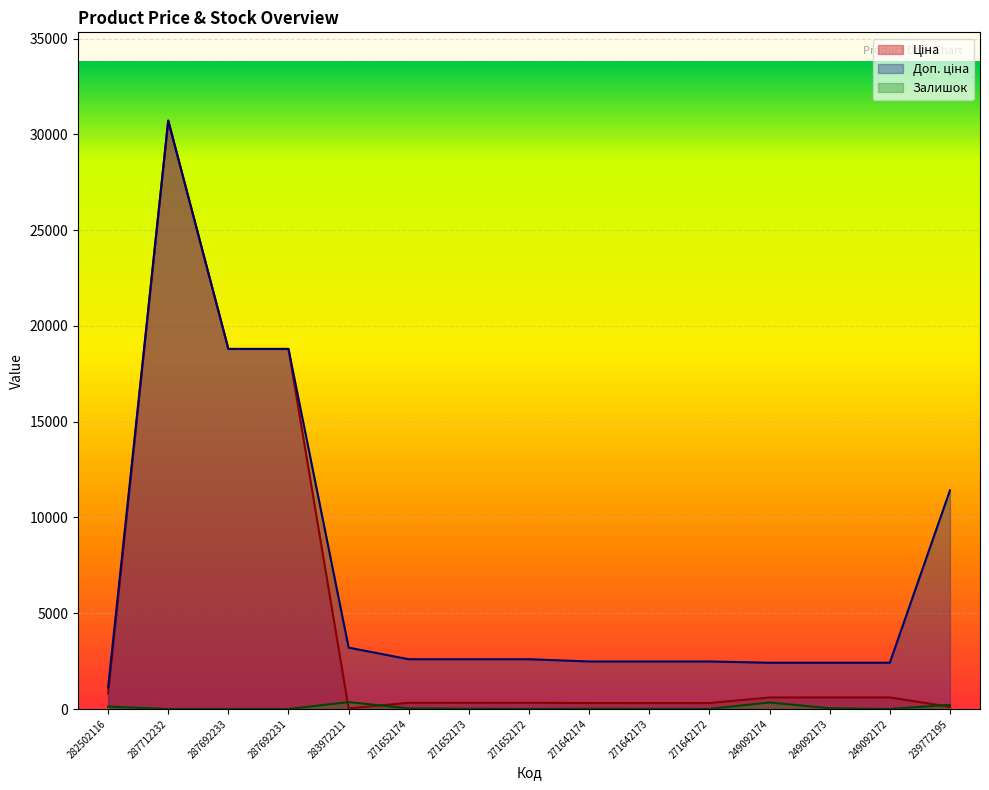

True or false: Доп. ціна has a value of 1176.6 at 271642172.

False